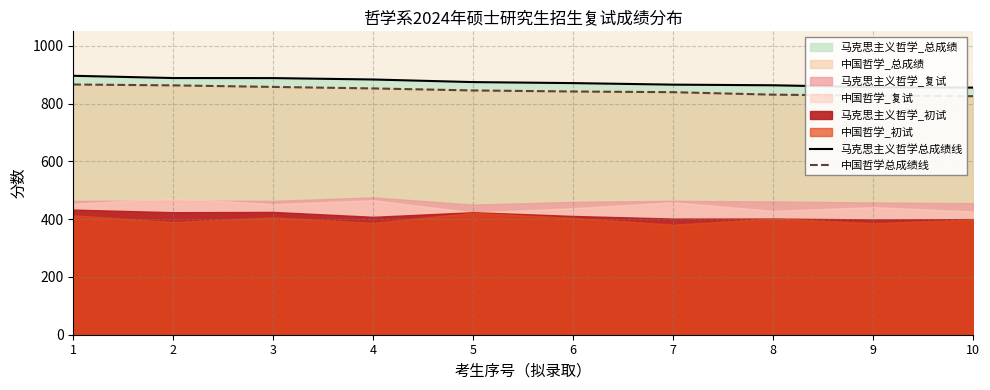

What is the total value across all series at 4?

1735.7